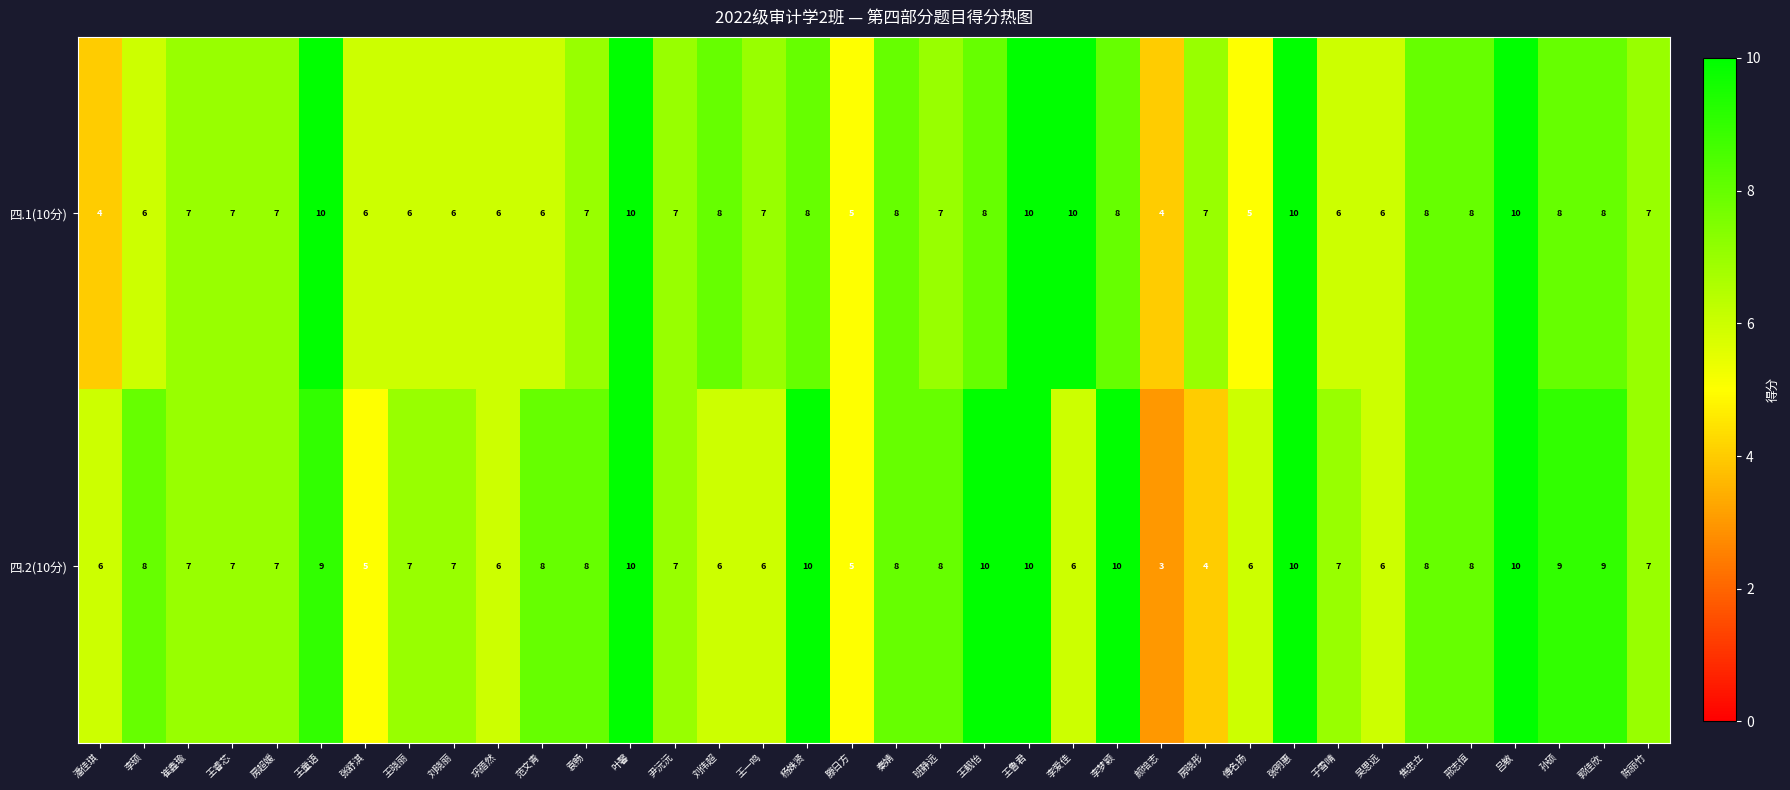

What is the total value across all series at 焦忠立?

16